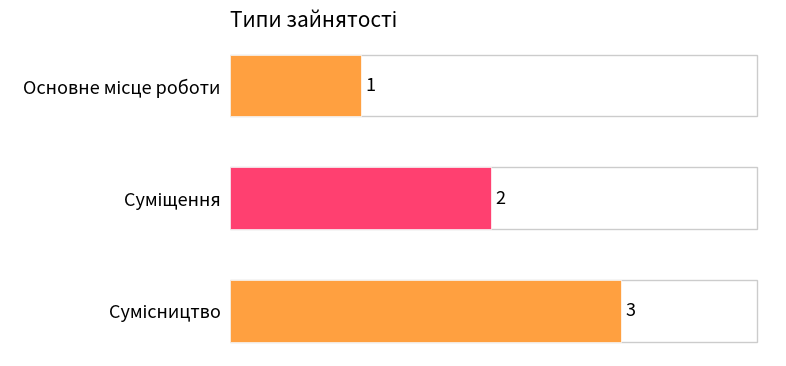

What is the value of the 2nd bar from the top?

2